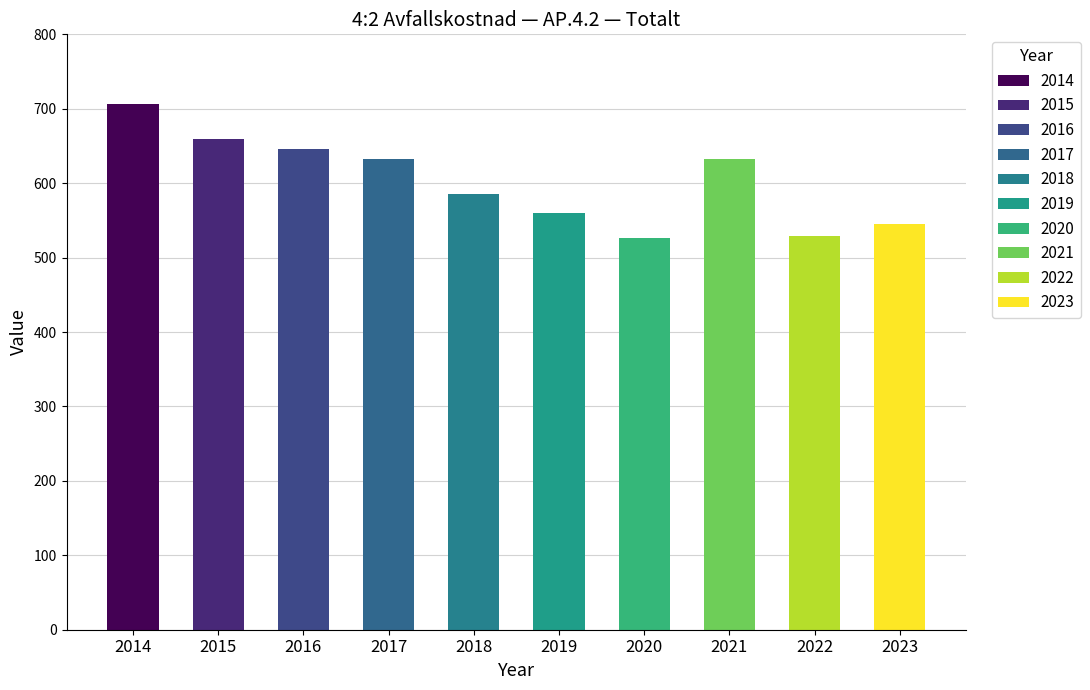

What is the value of the 5th bar from the left?

585